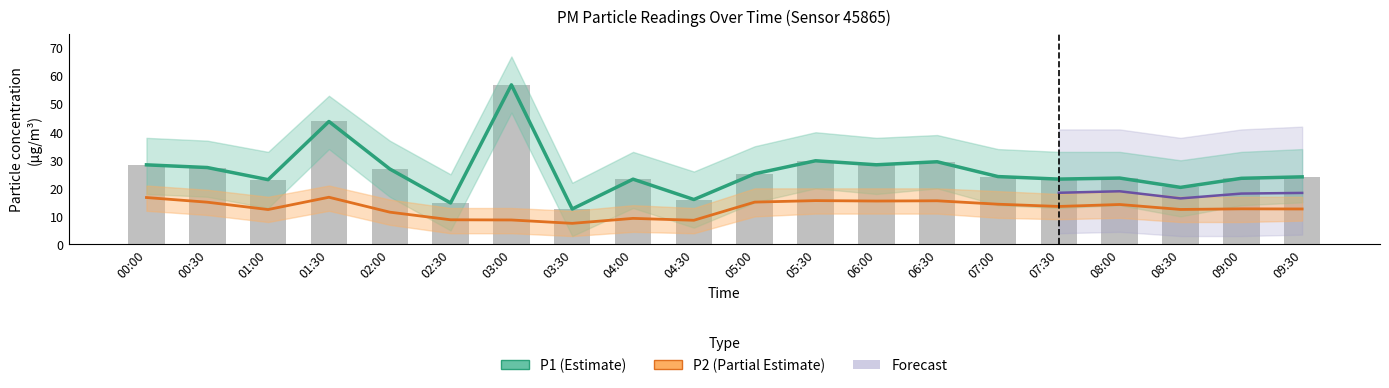

Reading left to right, transcribe all the data shown in this chart.

P1: 00:00=28.4	00:30=27.4	01:00=23.1	01:30=43.8	02:00=26.9	02:30=14.8	03:00=56.9	03:30=12.7	04:00=23.3	04:30=16.0	05:00=25.2	05:30=29.8	06:00=28.4	06:30=29.5	07:00=24.2	07:30=23.3	08:00=23.7	08:30=20.4	09:00=23.6	09:30=24.1
P2: 00:00=16.7	00:30=15.1	01:00=12.4	01:30=16.8	02:00=11.5	02:30=8.8	03:00=8.7	03:30=7.5	04:00=9.3	04:30=8.6	05:00=15.1	05:30=15.6	06:00=15.5	06:30=15.6	07:00=14.3	07:30=13.6	08:00=14.2	08:30=12.5	09:00=12.7	09:30=12.7